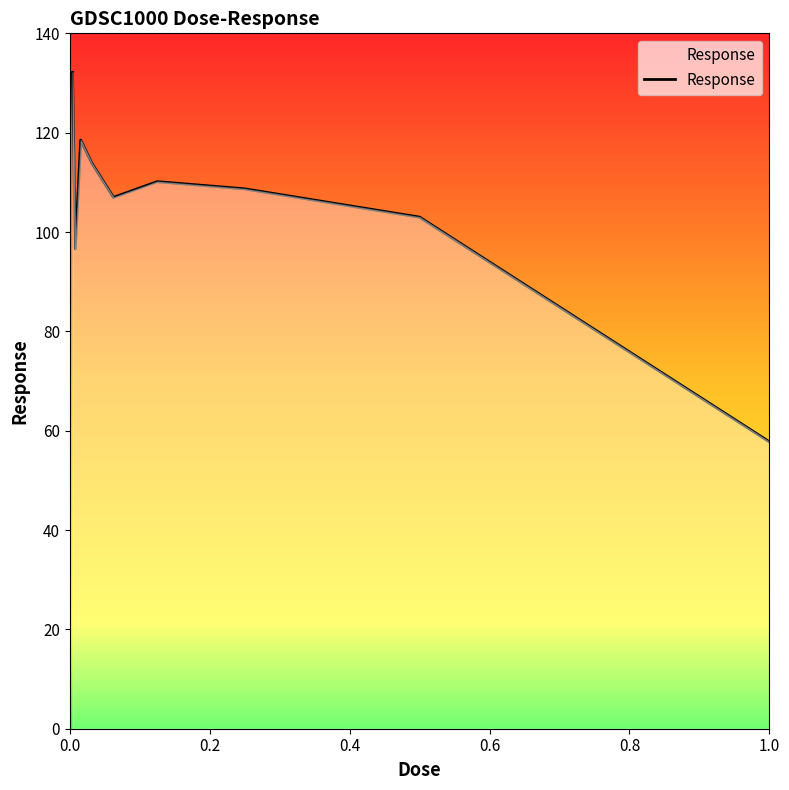

What is the maximum value shown in the chart?

132.1